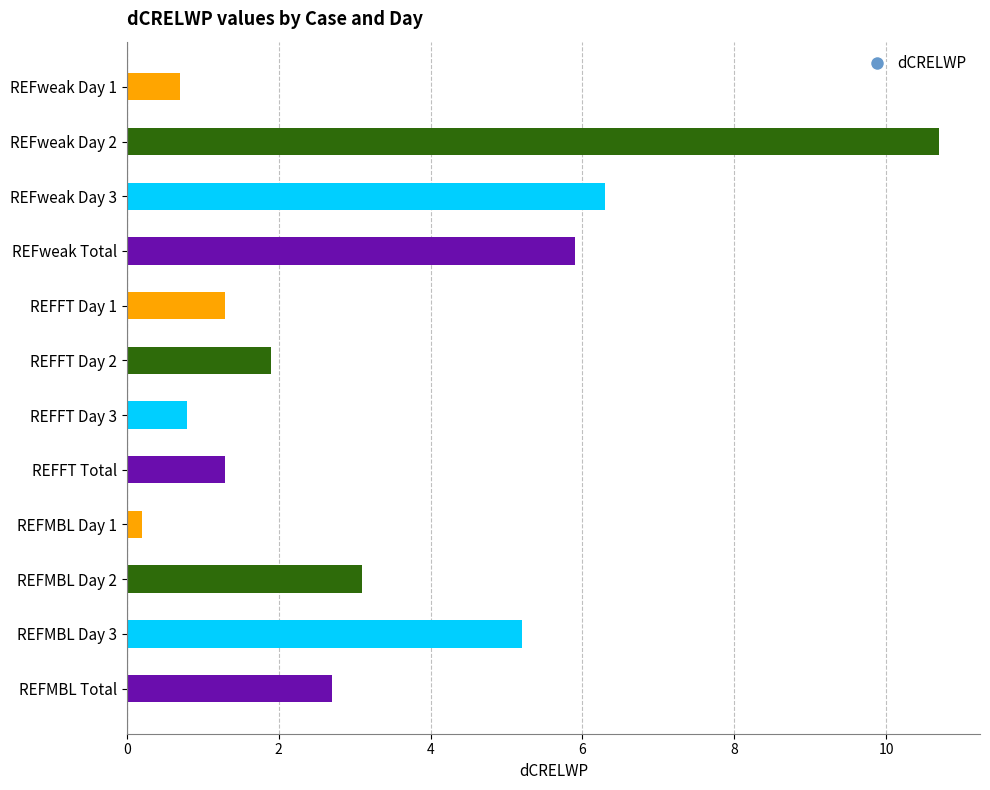

What is the smallest value displayed?

0.2